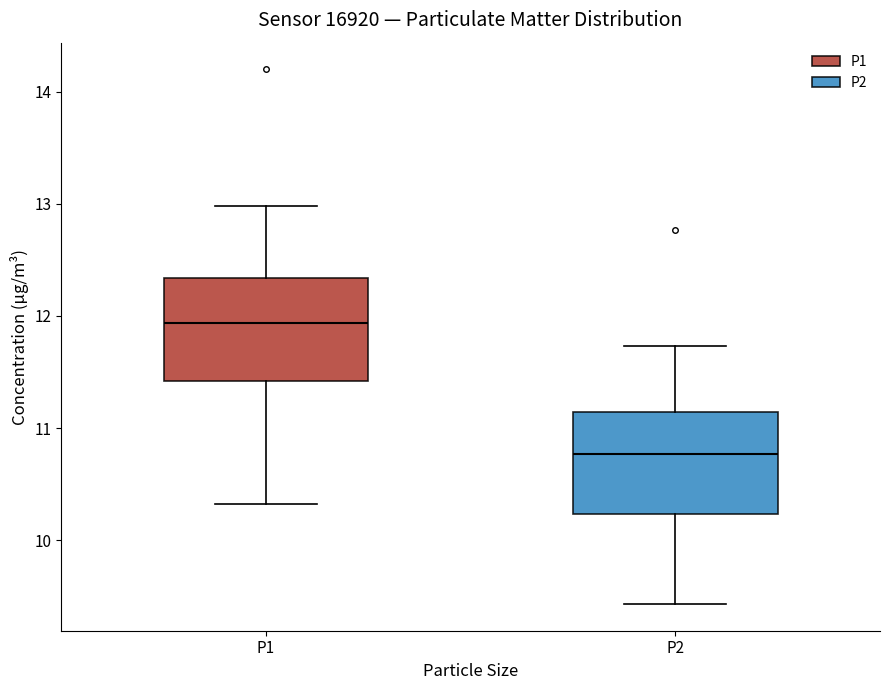

Which box's median line is the highest?

P1